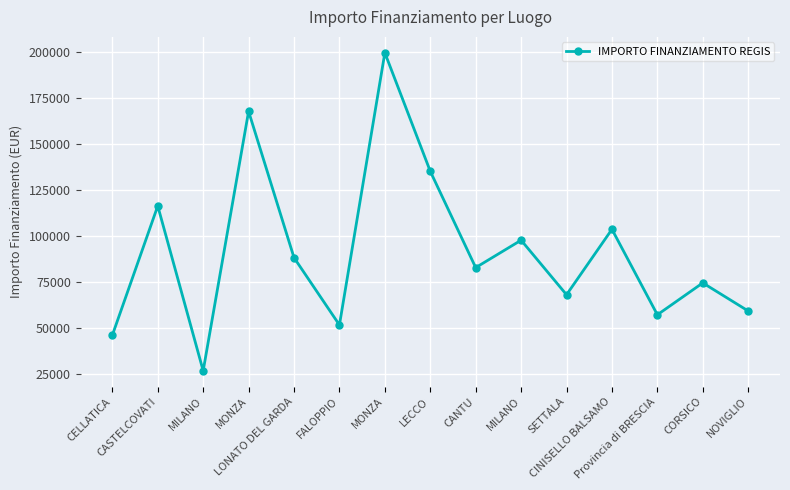

Is it true that the value at LONATO DEL GARDA is 88213.8?

True